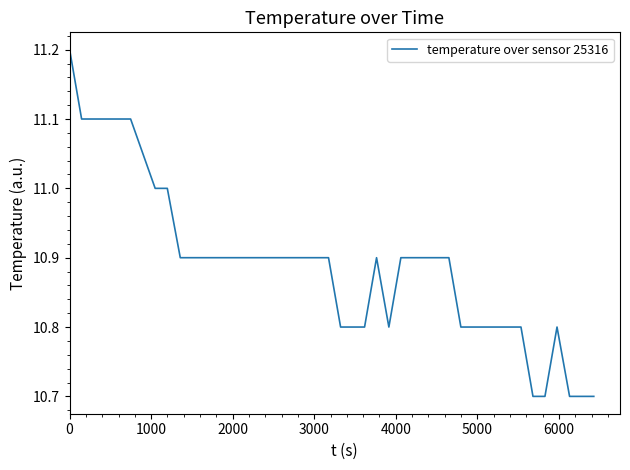

What is the minimum value shown in the chart?

10.7